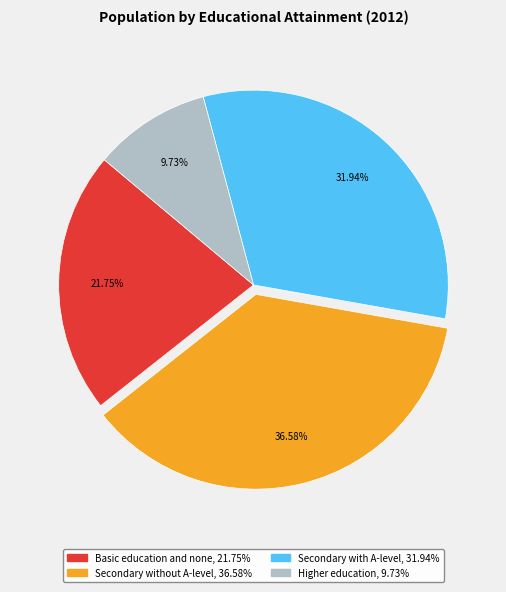

Is there any slice that represents more than half of the pie?

No